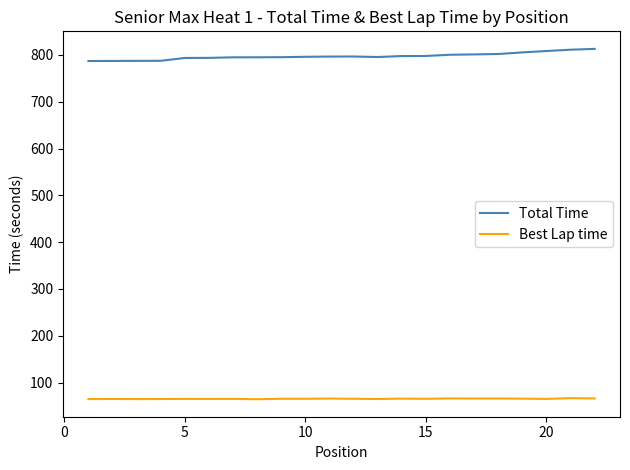

List the series in order of their overall mean, lowest first.

Best Lap time, Total Time